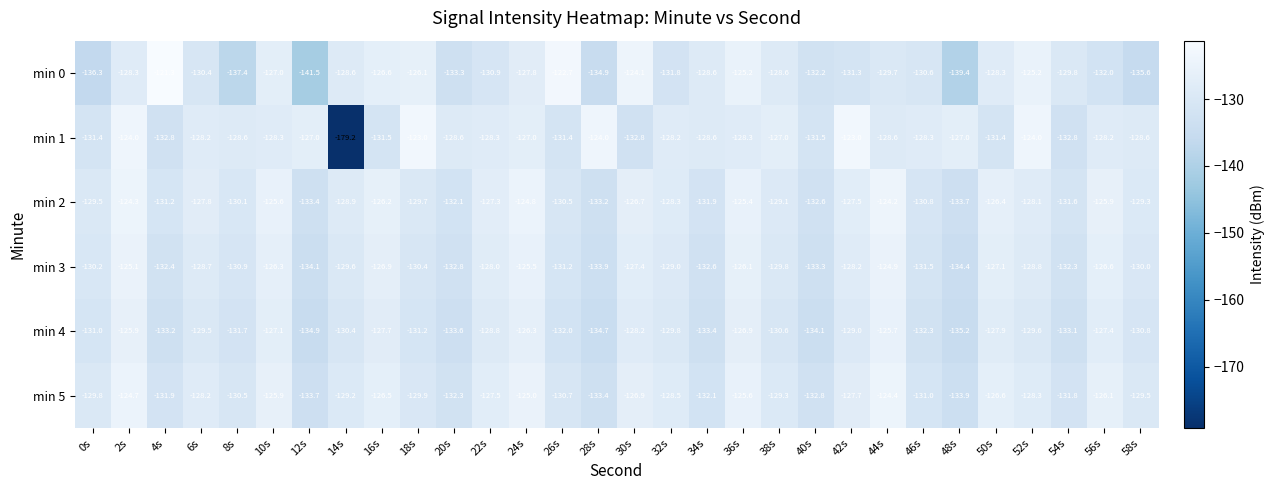

The min 3 series shows -182.0 at 0s. True or false?

False